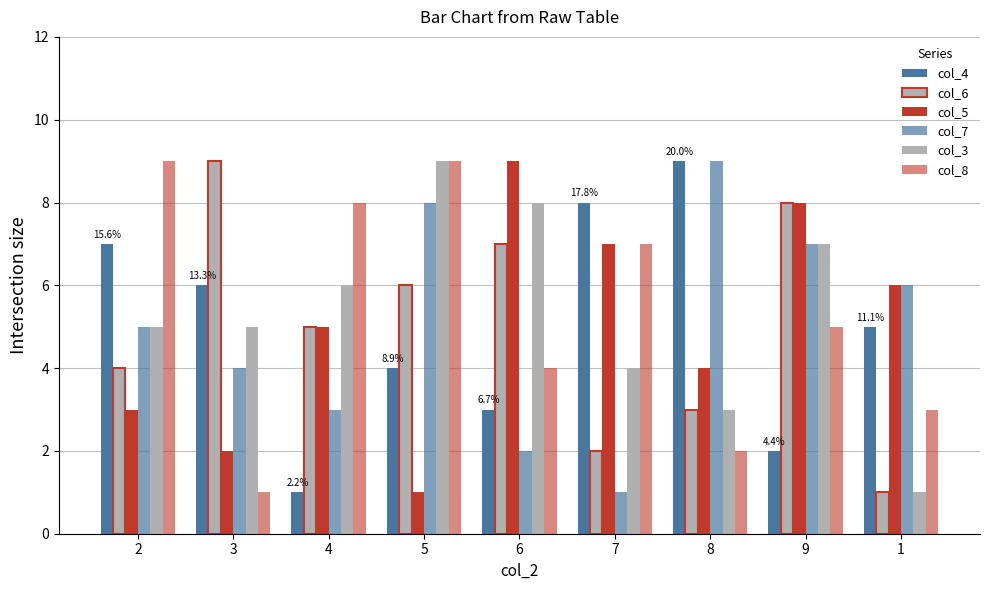

Rank the series by their maximum value, from highest to lowest.

col_4, col_6, col_5, col_7, col_3, col_8